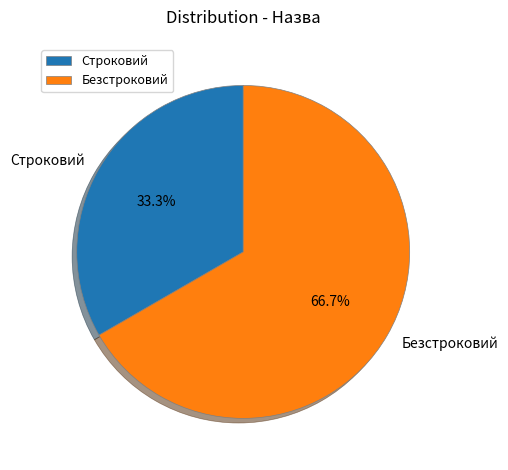

What percentage is NOT represented by Безстроковий?

33.3%